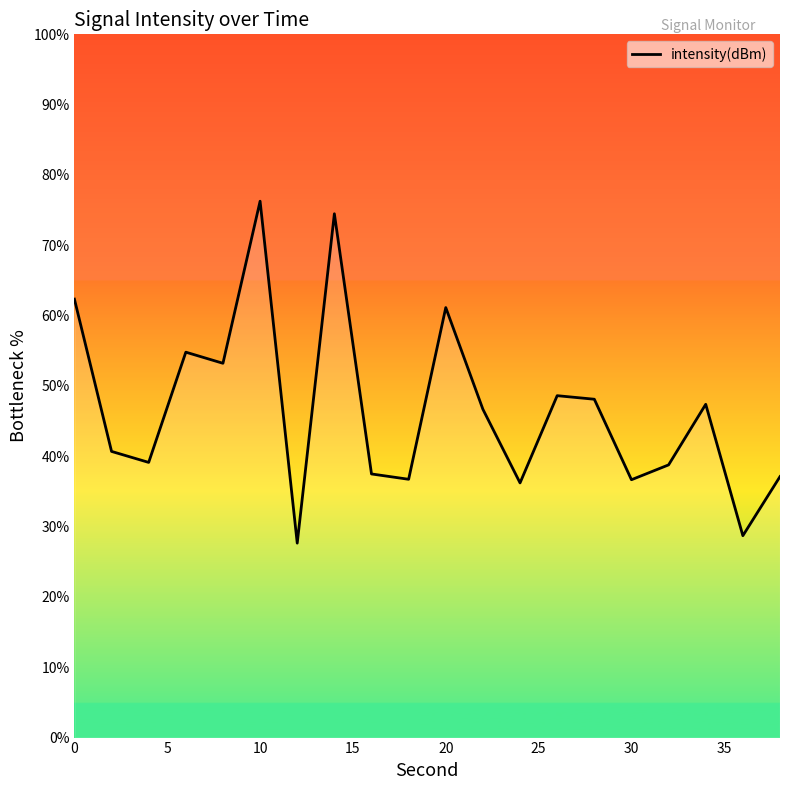

What is the difference between the maximum and minimum values?

48.6